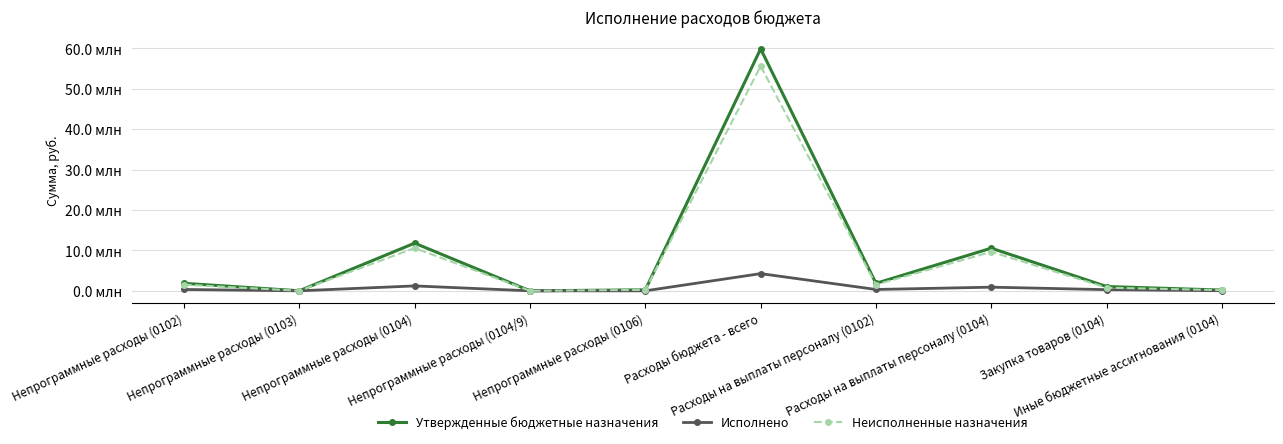

Does the chart have visible grid lines?

Yes